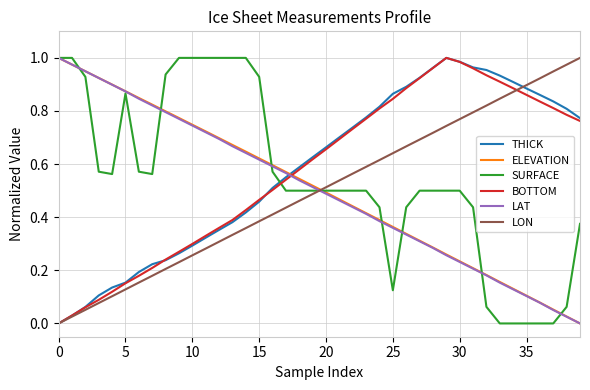

True or false: THICK and LAT cross at least once.

True